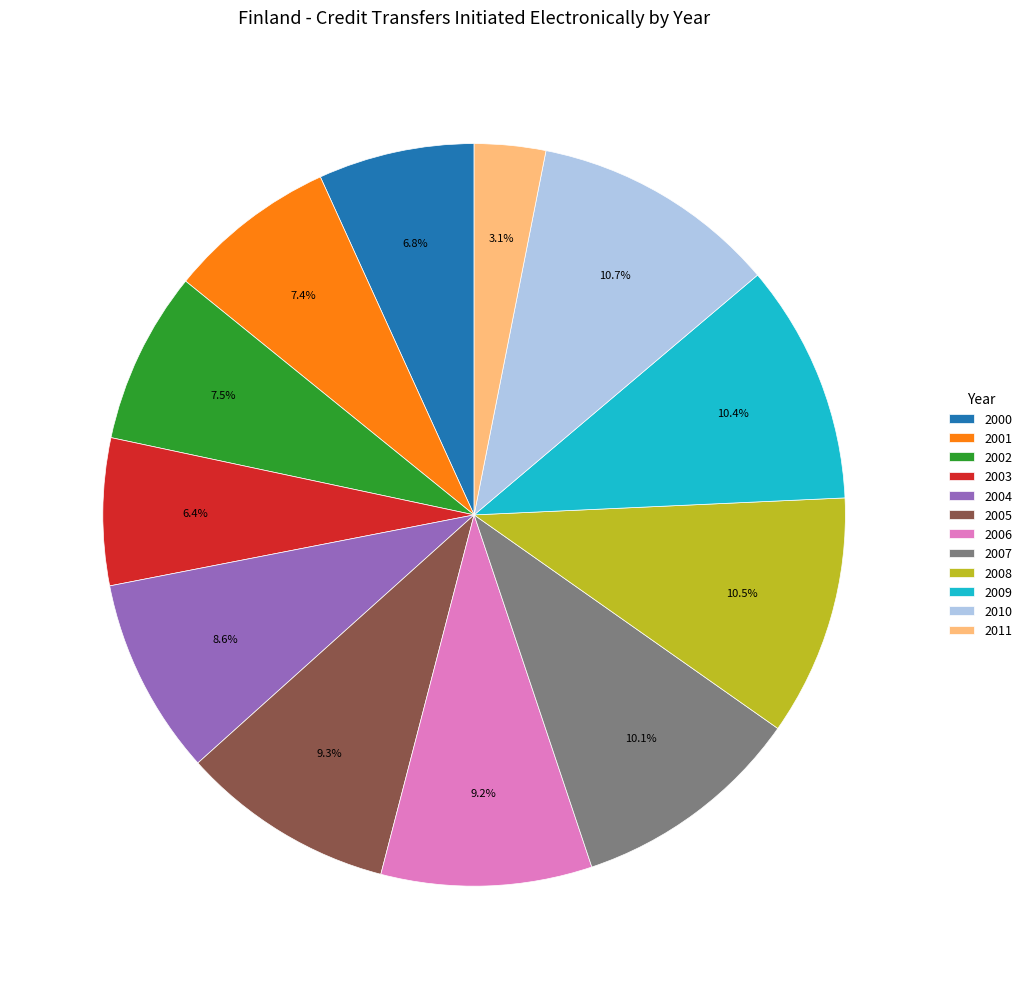

To the nearest percent, what is the difference between the largest and smallest slice percentages?

8%